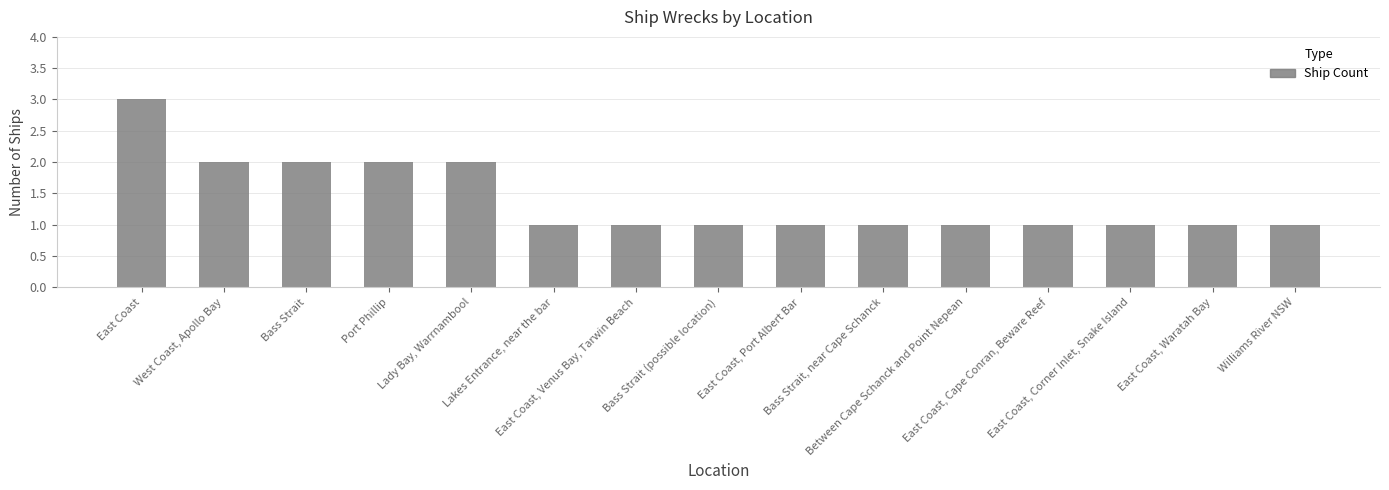

What is the label of the 8th bar from the right?

Bass Strait (possible location)